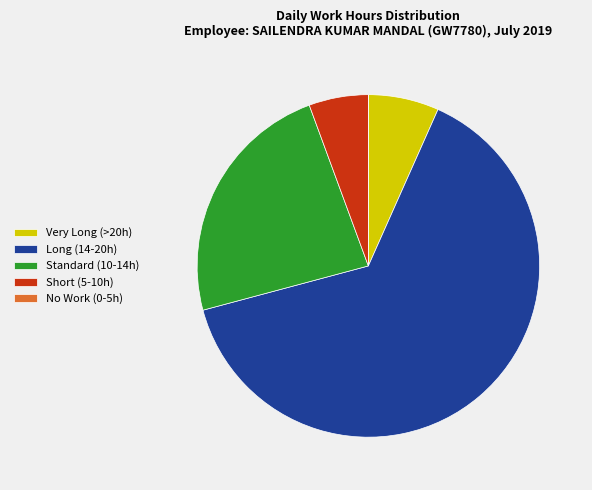

Is there any slice that represents more than half of the pie?

Yes